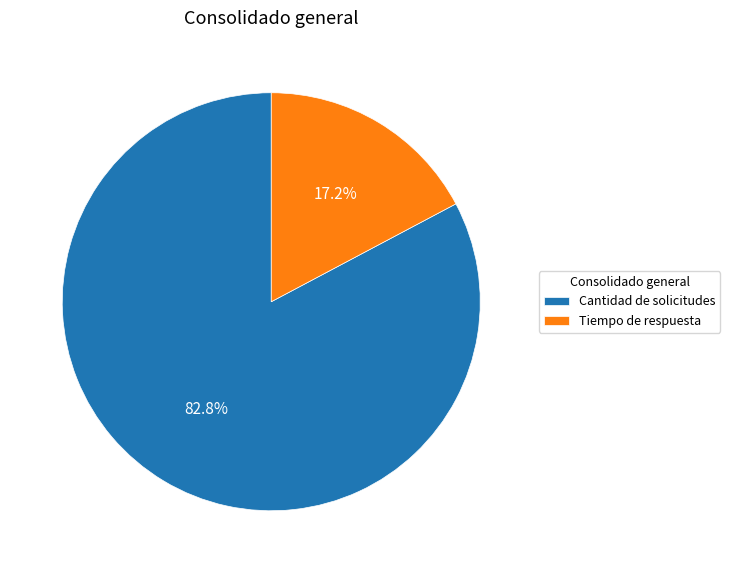

Is the sum of Cantidad de solicitudes and Tiempo de respuesta greater than half?

Yes